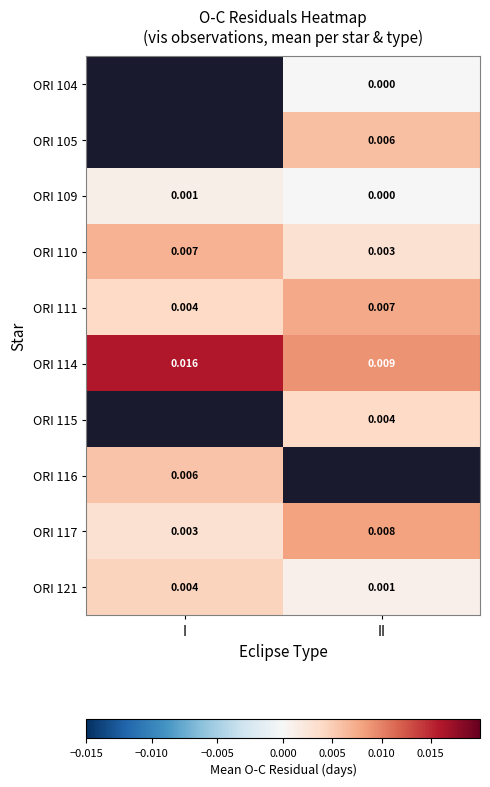

How many values in ORI 109 are above zero?

1